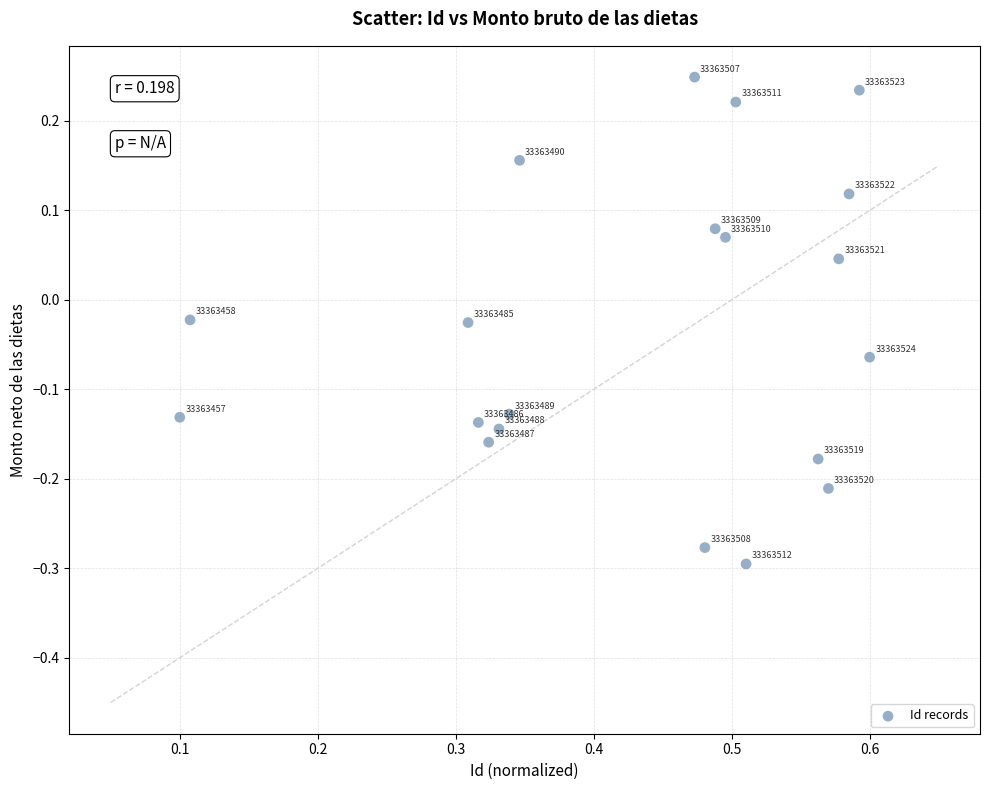

What is the range of X values (max minus min)?

0.5